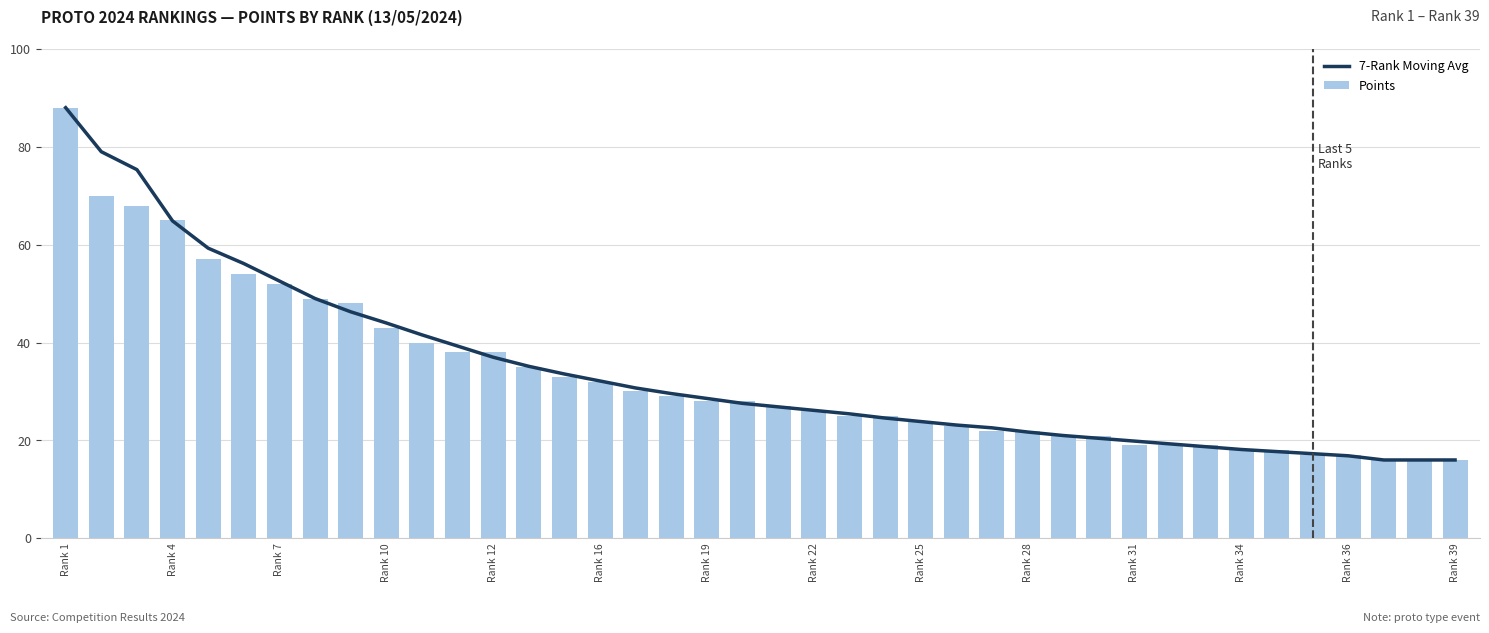

The Points series shows 28 at Rank 19. True or false?

True